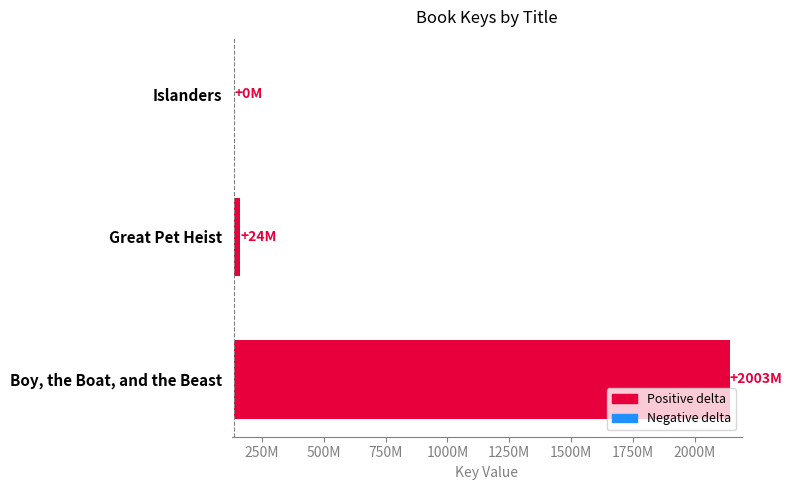

Reading left to right, transcribe all the data shown in this chart.

0	24236966	2003367991